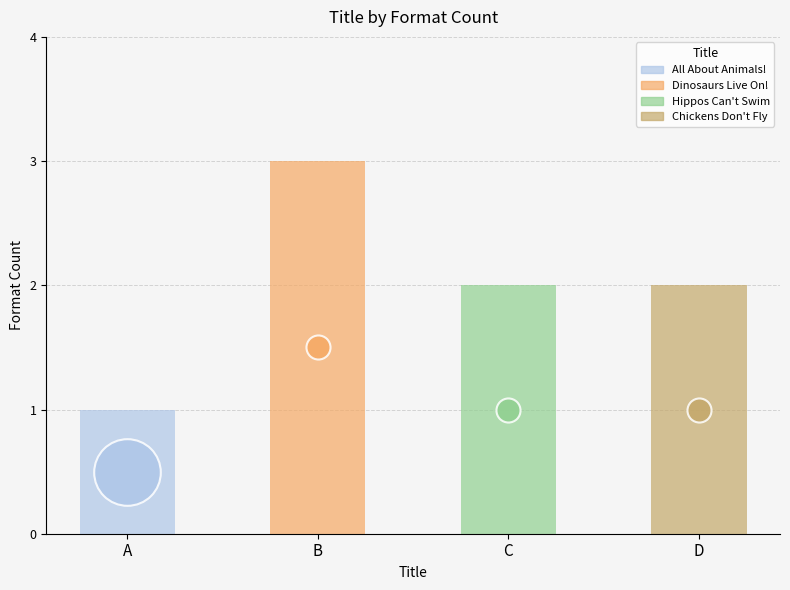

What is the ratio of the value at A to the value at B?

0.3